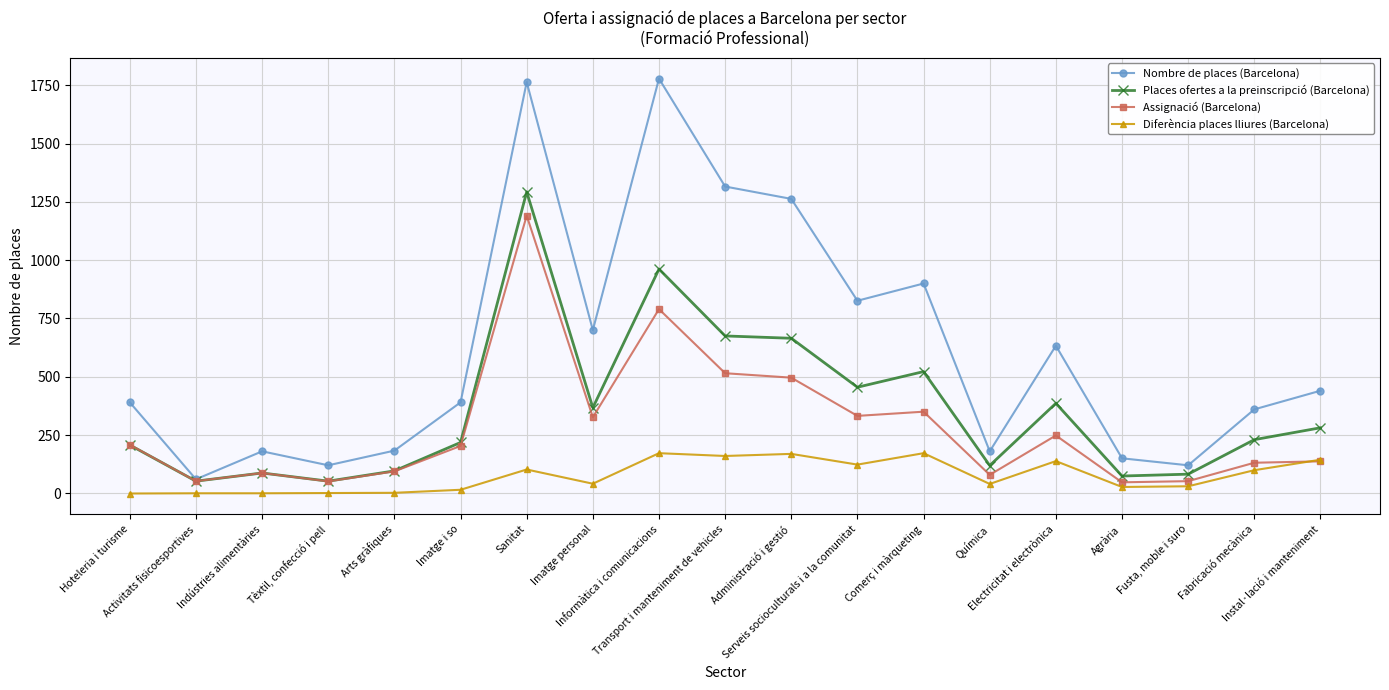

What is the label of the 7th point from the left?

Sanitat